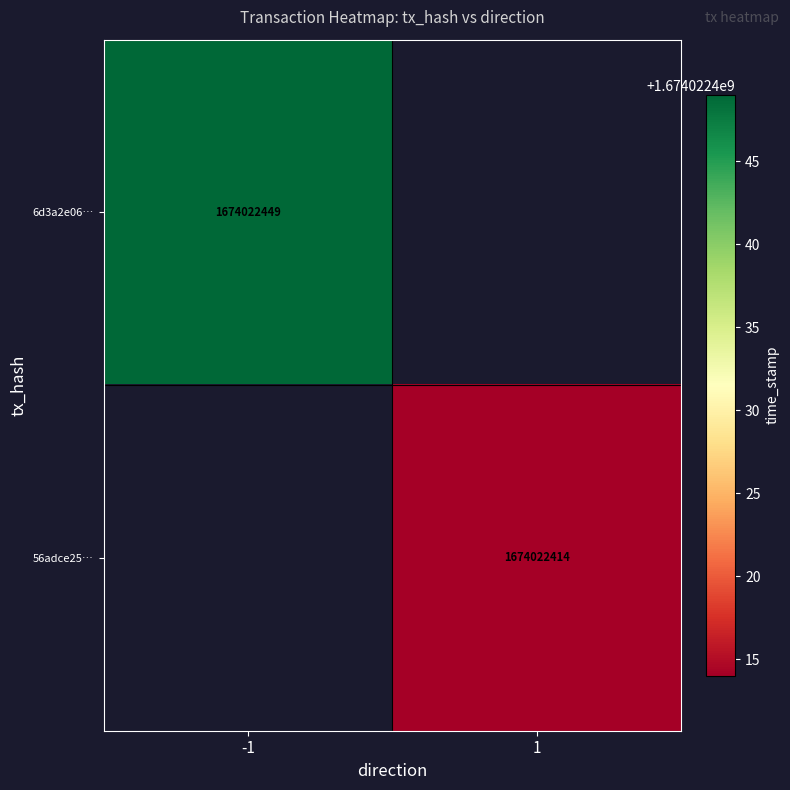

Which series has the largest total across all categories?

6d3a2e0635b9086d1dabf7a31592ab746b48066